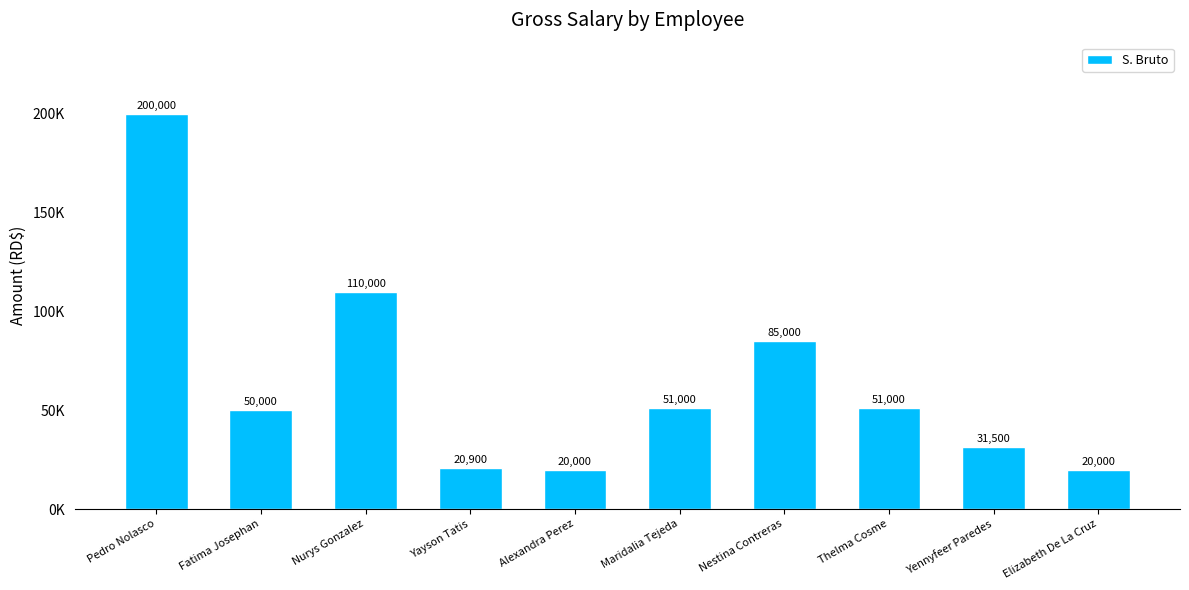

What is the approximate value at Alexandra Perez, to the nearest 10?

20000